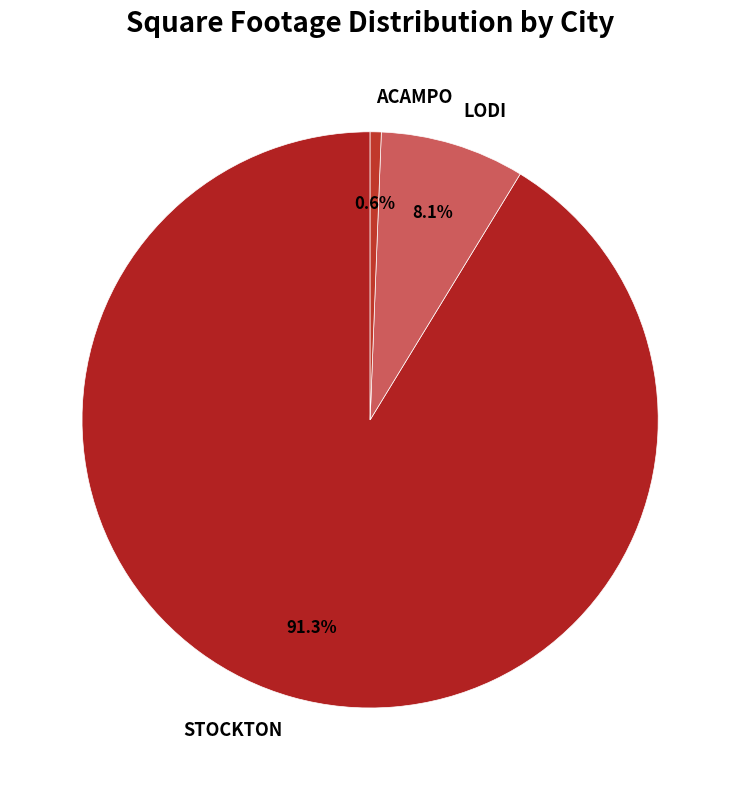

What percentage is NOT represented by STOCKTON?

8.7%